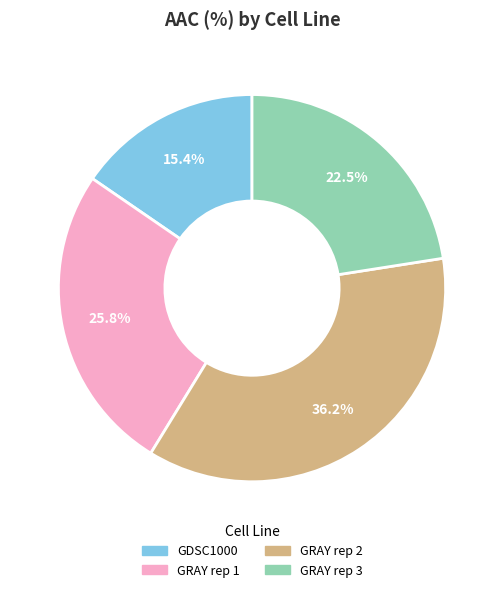

Do GRAY rep 3 and GDSC1000 together represent more than half of the pie?

No